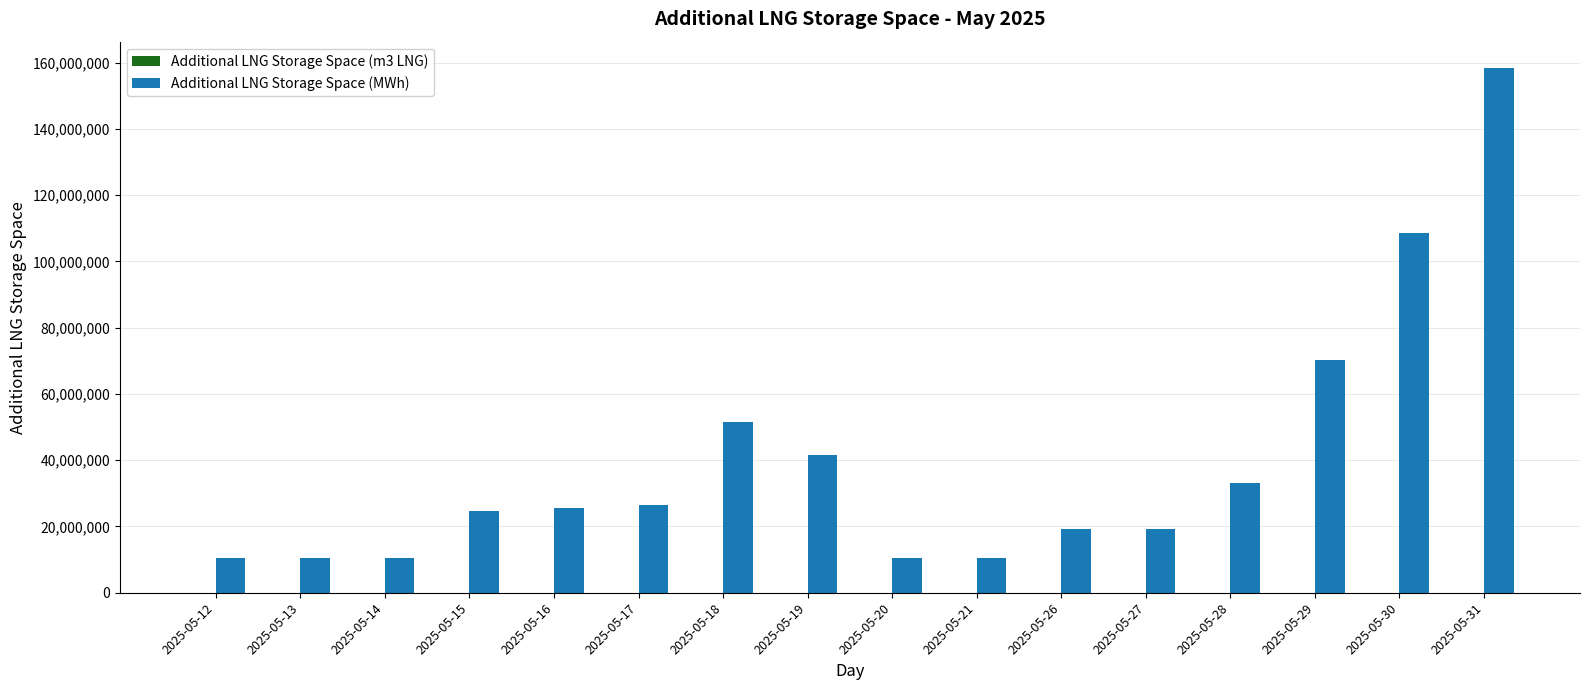

What is the sum of all Additional LNG Storage Space (MWh) values?

631484030